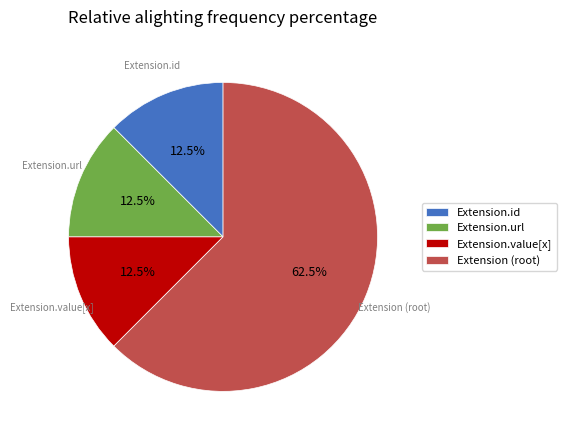

How many segments does this pie chart have?

4